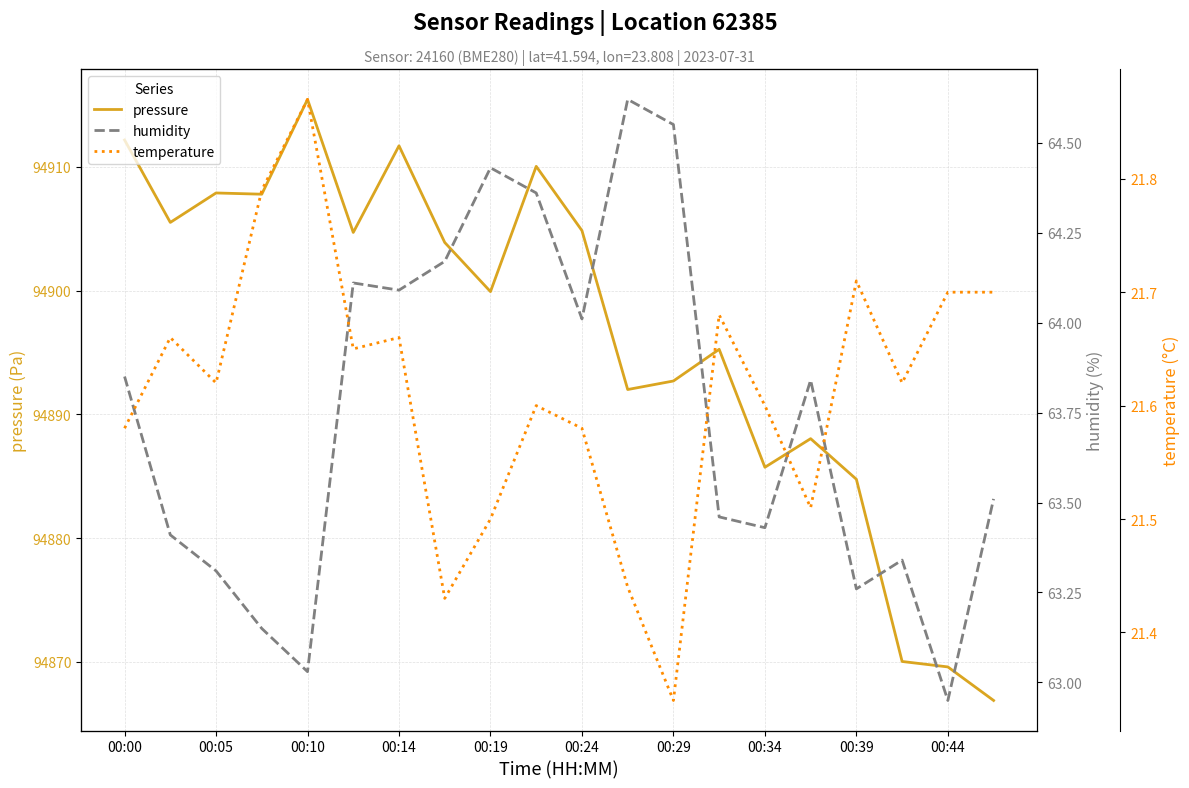

The value of pressure at 00:00 is 53095.8. True or false?

False